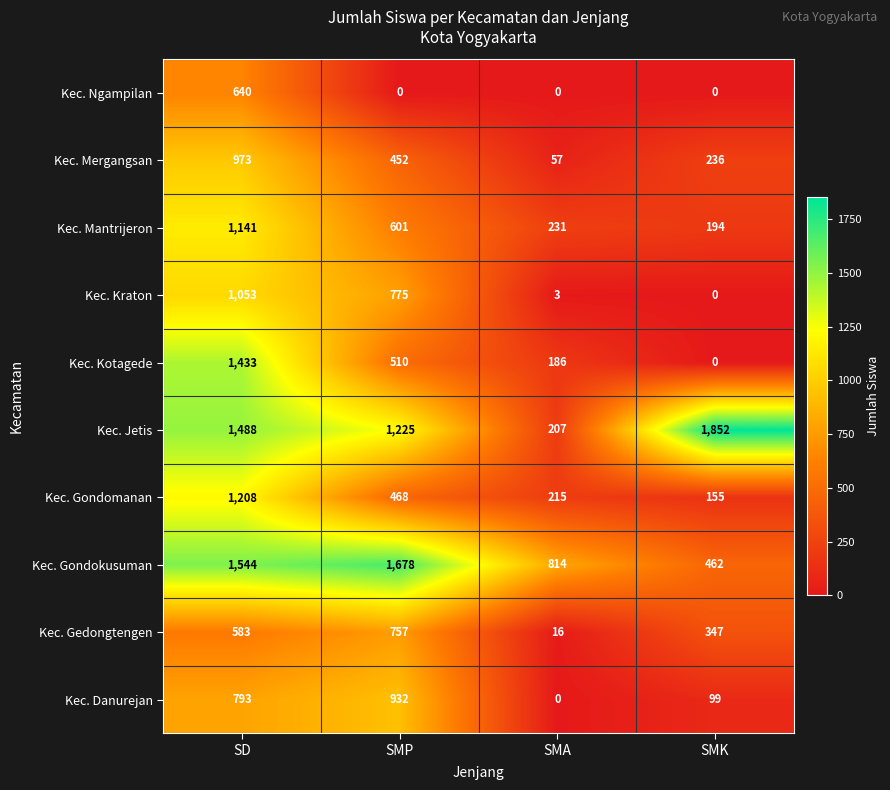

At SMP, list the series in order from smallest to largest.

Kec. Ngampilan, Kec. Mergangsan, Kec. Gondomanan, Kec. Kotagede, Kec. Mantrijeron, Kec. Gedongtengen, Kec. Kraton, Kec. Danurejan, Kec. Jetis, Kec. Gondokusuman